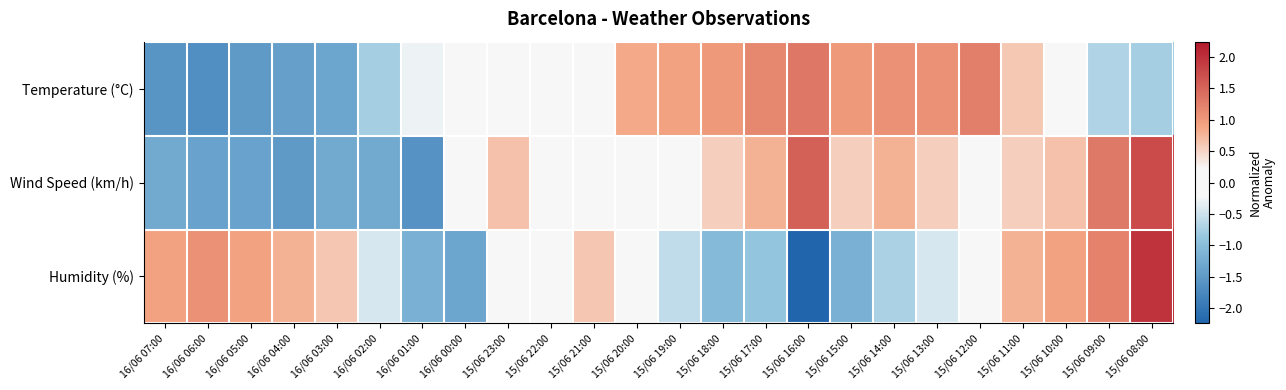

What is the total value across all series at 15/06 09:00?

1.9